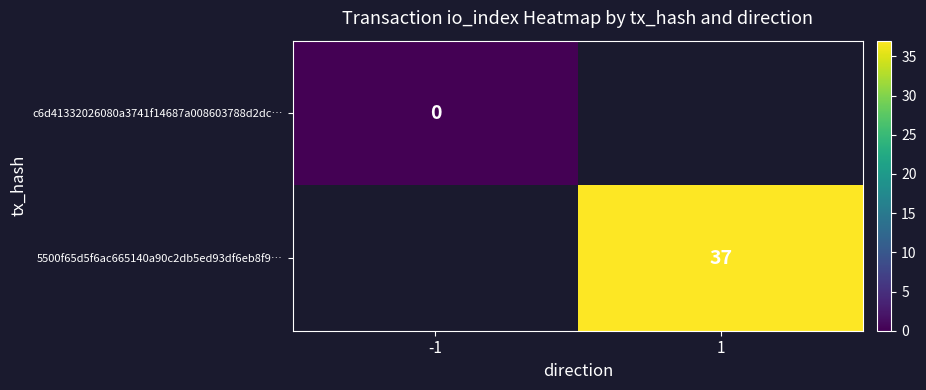

What is the greatest value displayed?

37.0